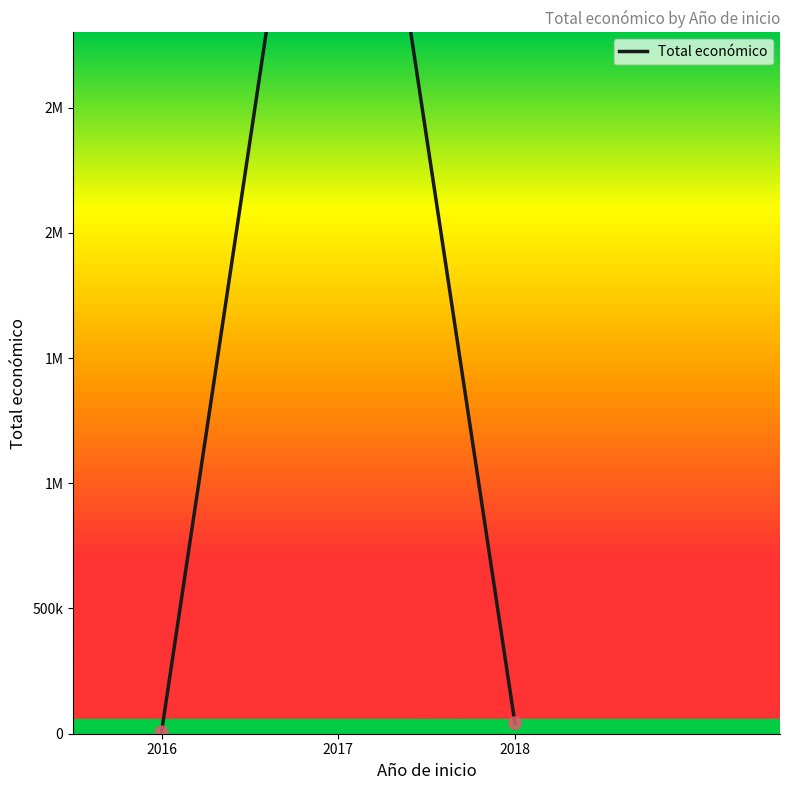

Which has a higher value, 2016 or 2018?

2018